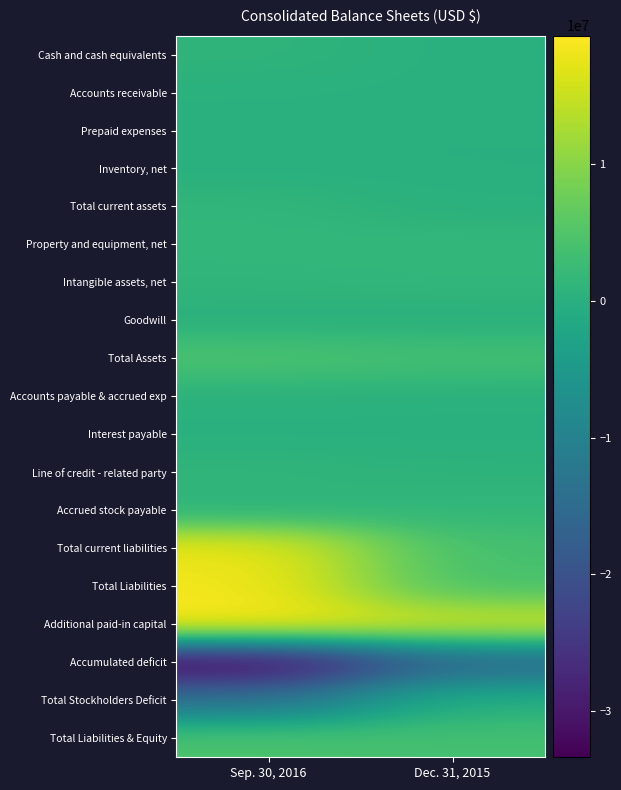

At which category is the sum across all series the highest?

Sep. 30, 2016